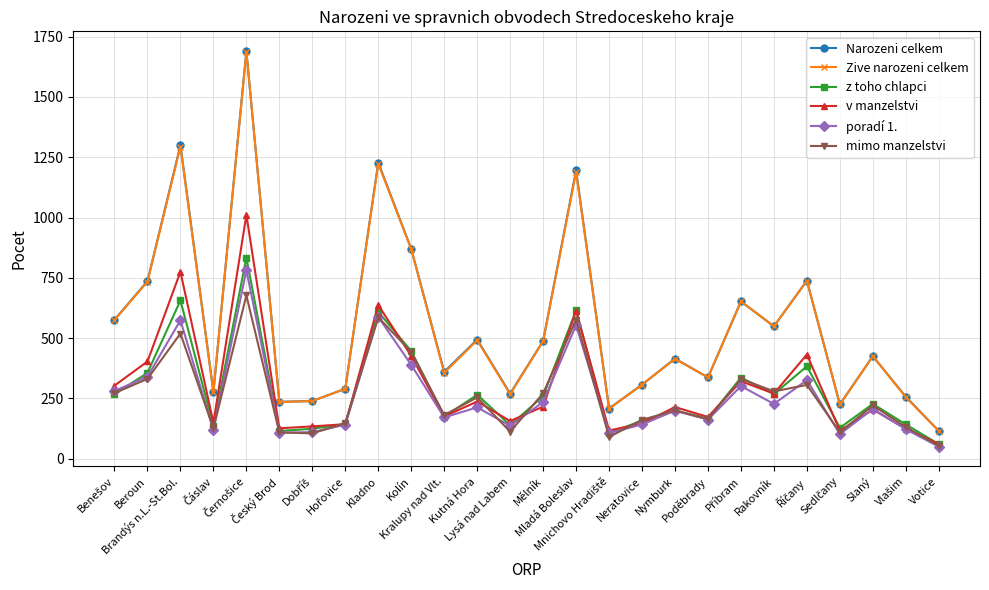

What is the value of the v manzelstvi point at the 13th from the left?

156